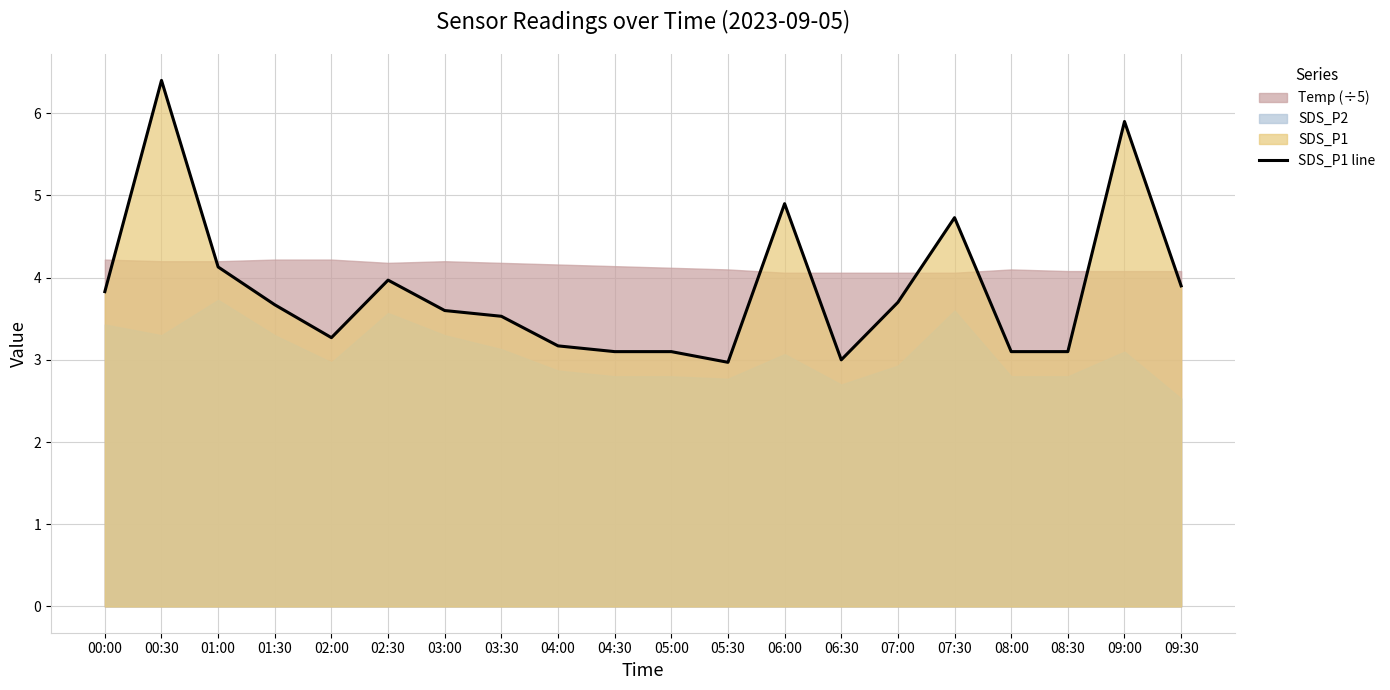

Which label corresponds to the largest value in the chart?

00:30